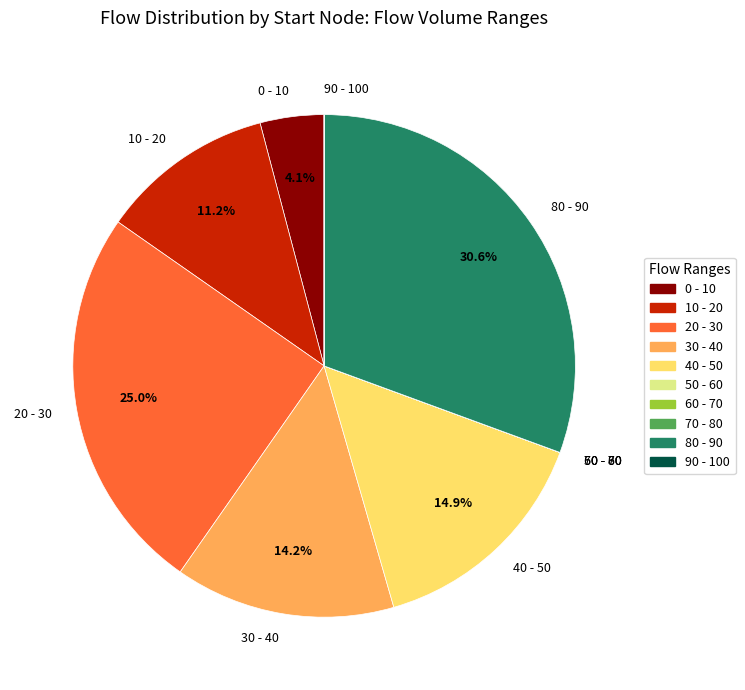

Approximately how many times larger is the value at 20 - 30 compared to 10 - 20?

2.2